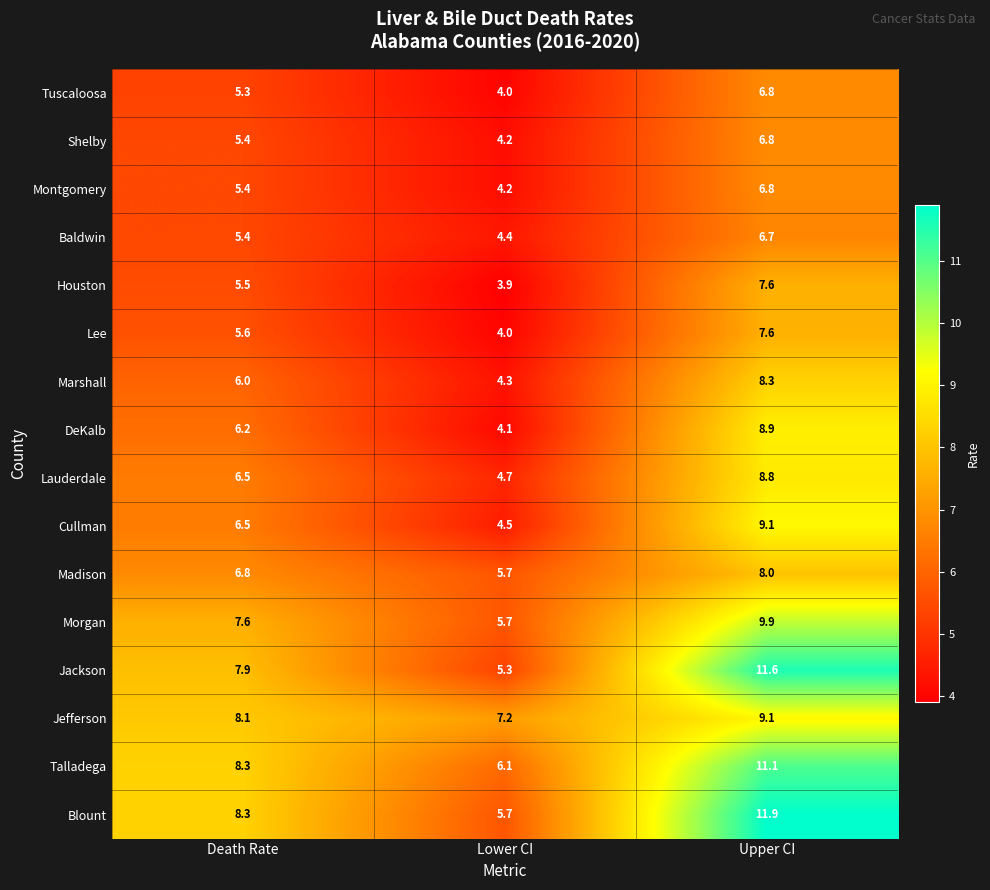

Read the Tuscaloosa value at Lower CI.

4.0